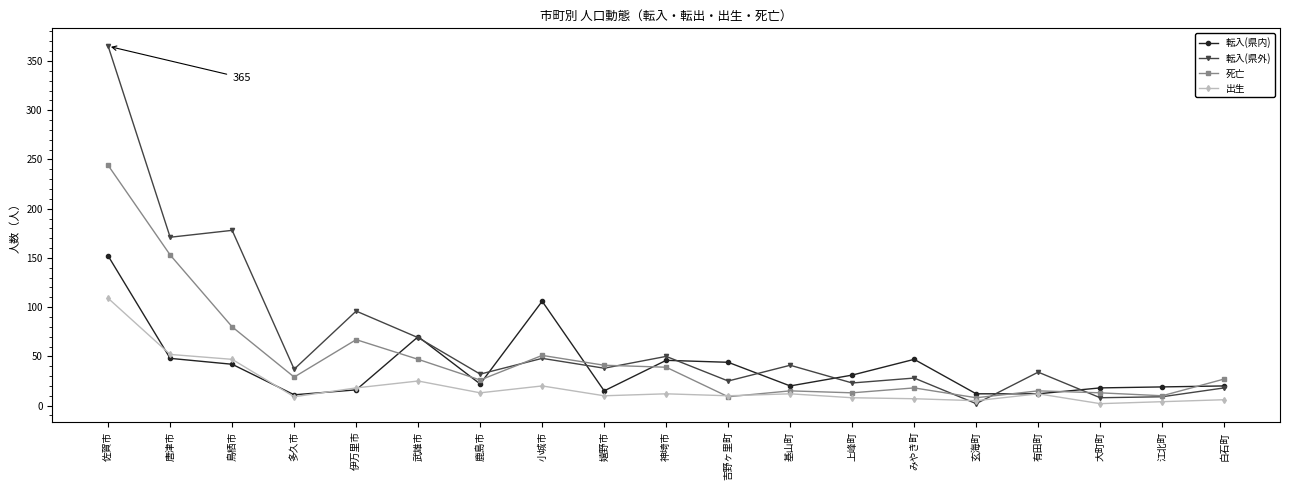

Is it true that 転入(県内) equals 15 at 嬉野市?

True